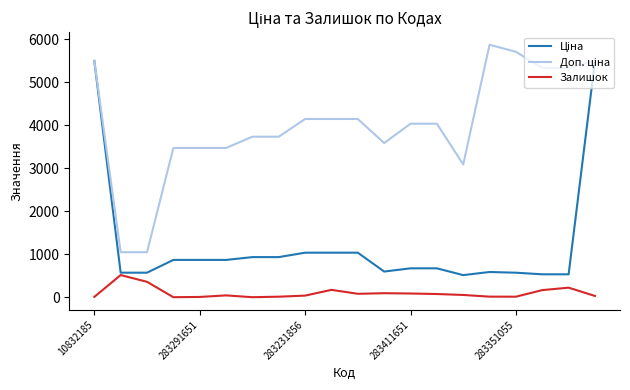

What is the maximum value for Залишок?

516.0